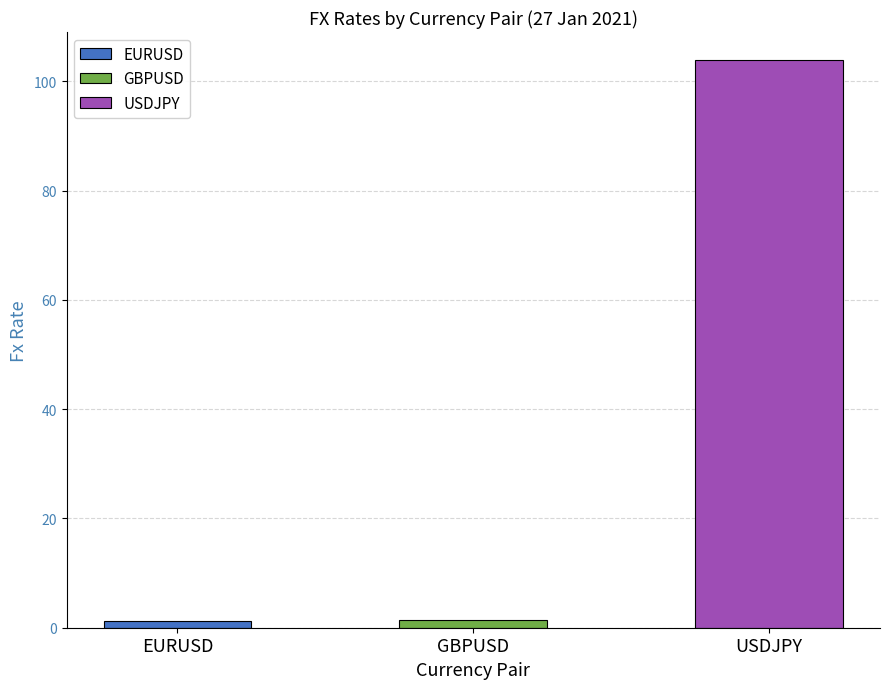

What is the change in value from EURUSD to GBPUSD?

+0.2